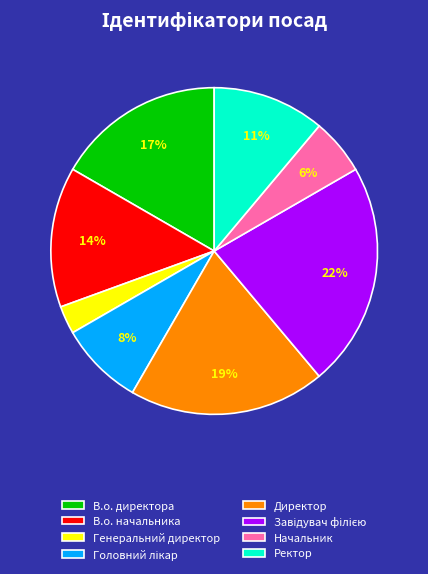

Count the number of slices in the pie.

8